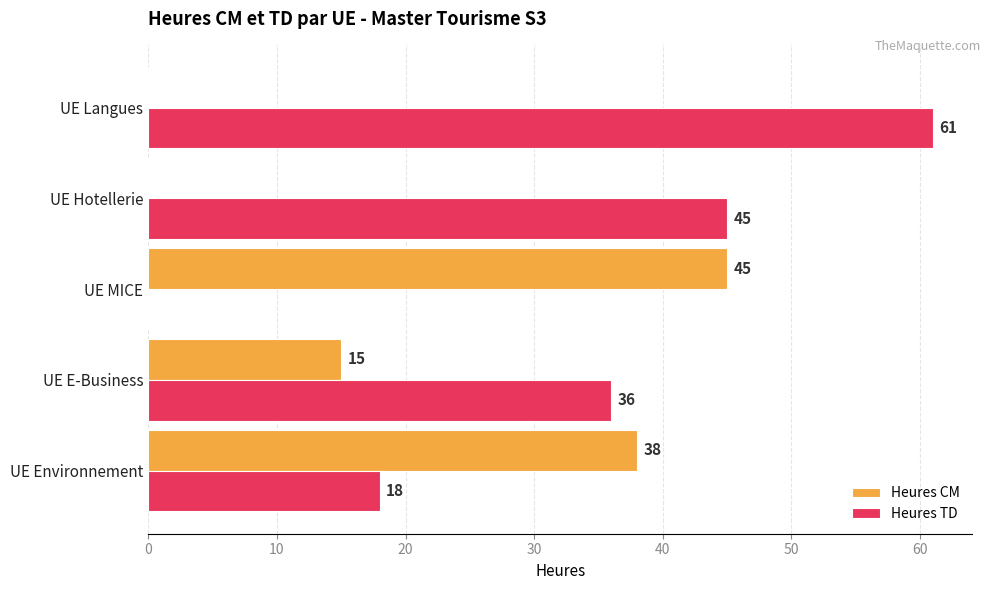

How many Heures CM values are between 0 and 38?

4